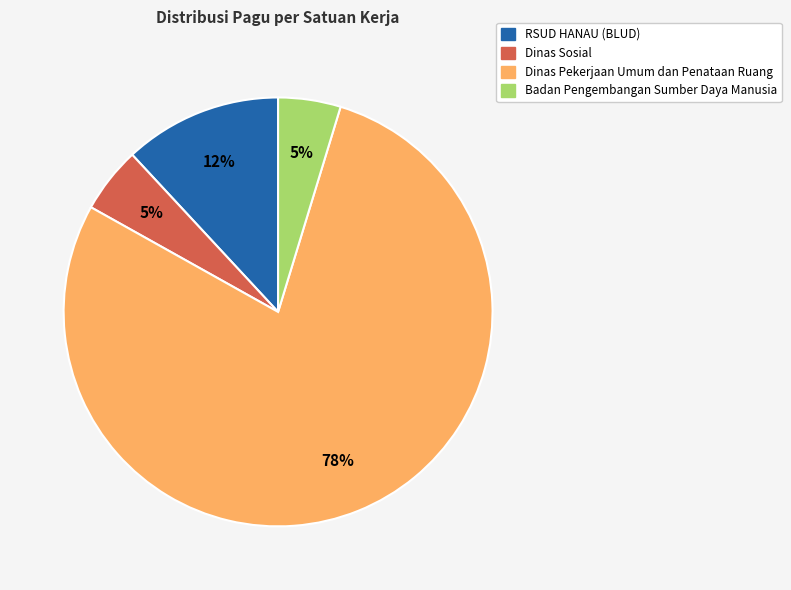

Is there any slice that represents more than half of the pie?

Yes